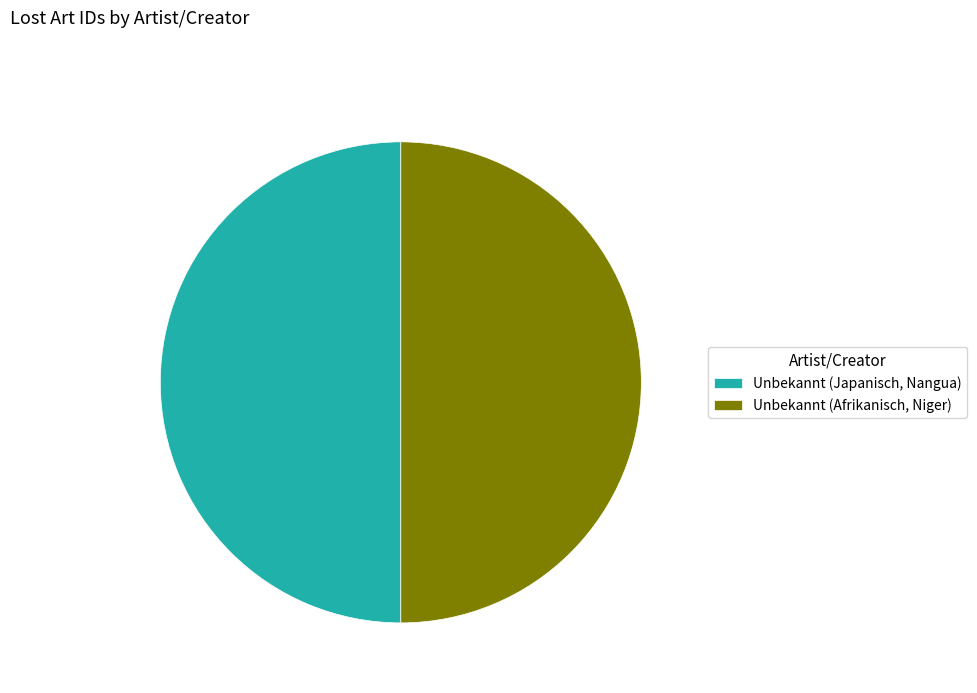

The Unbekannt (Japanisch, Nangua) slice represents 50% of the pie. True or false?

True